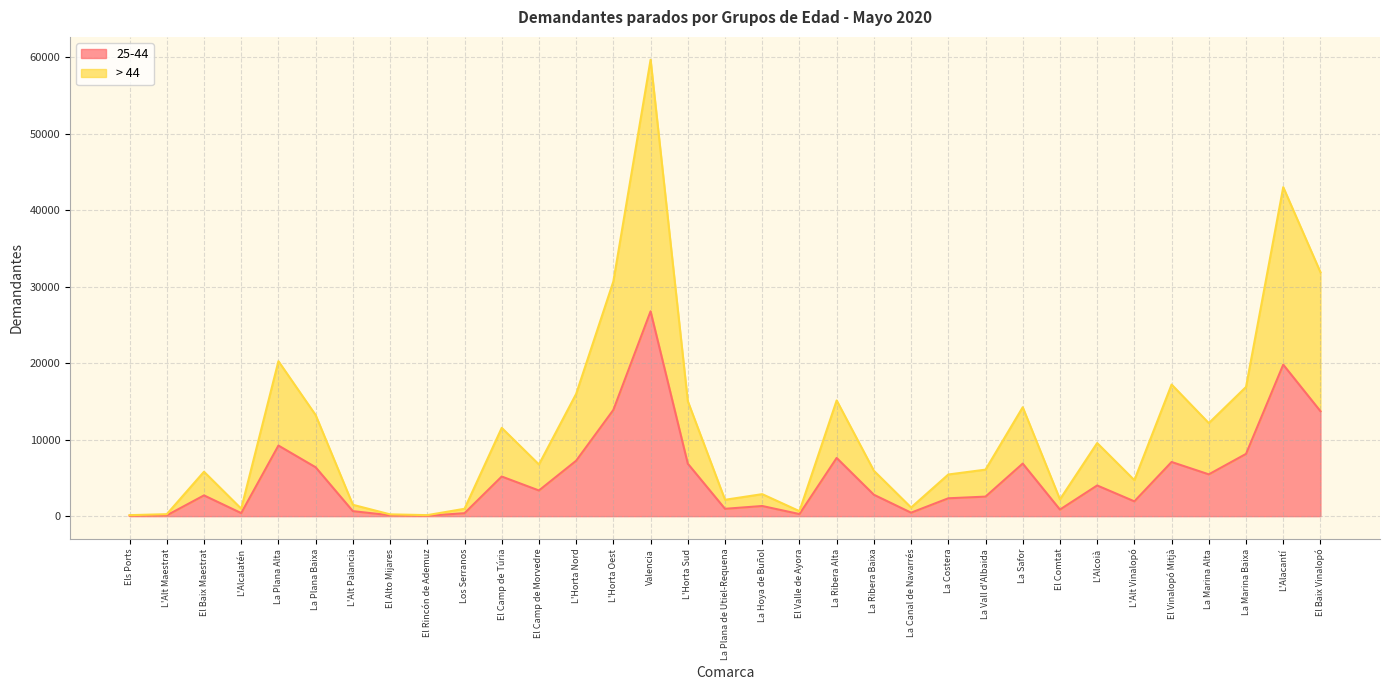

At which category is the sum across all series the highest?

Valencia